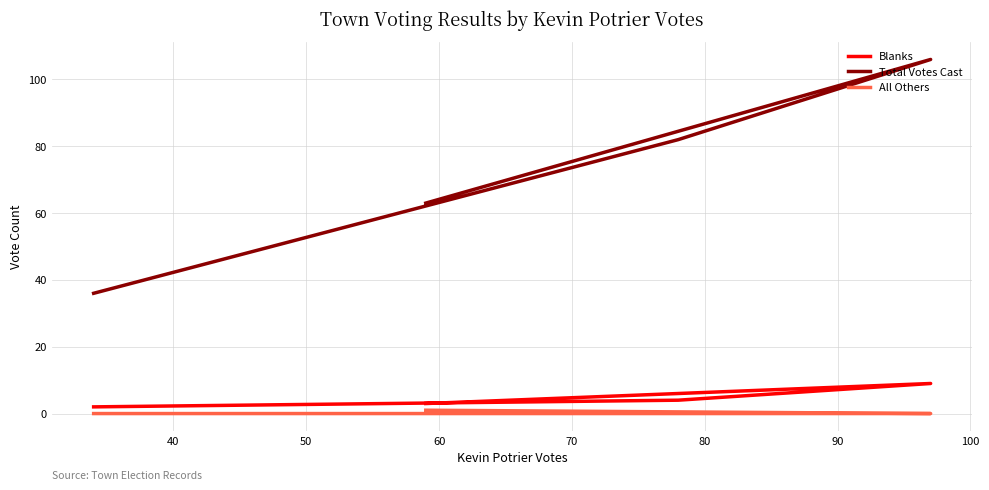

True or false: Total Votes Cast has a value of 172 at 40.

False